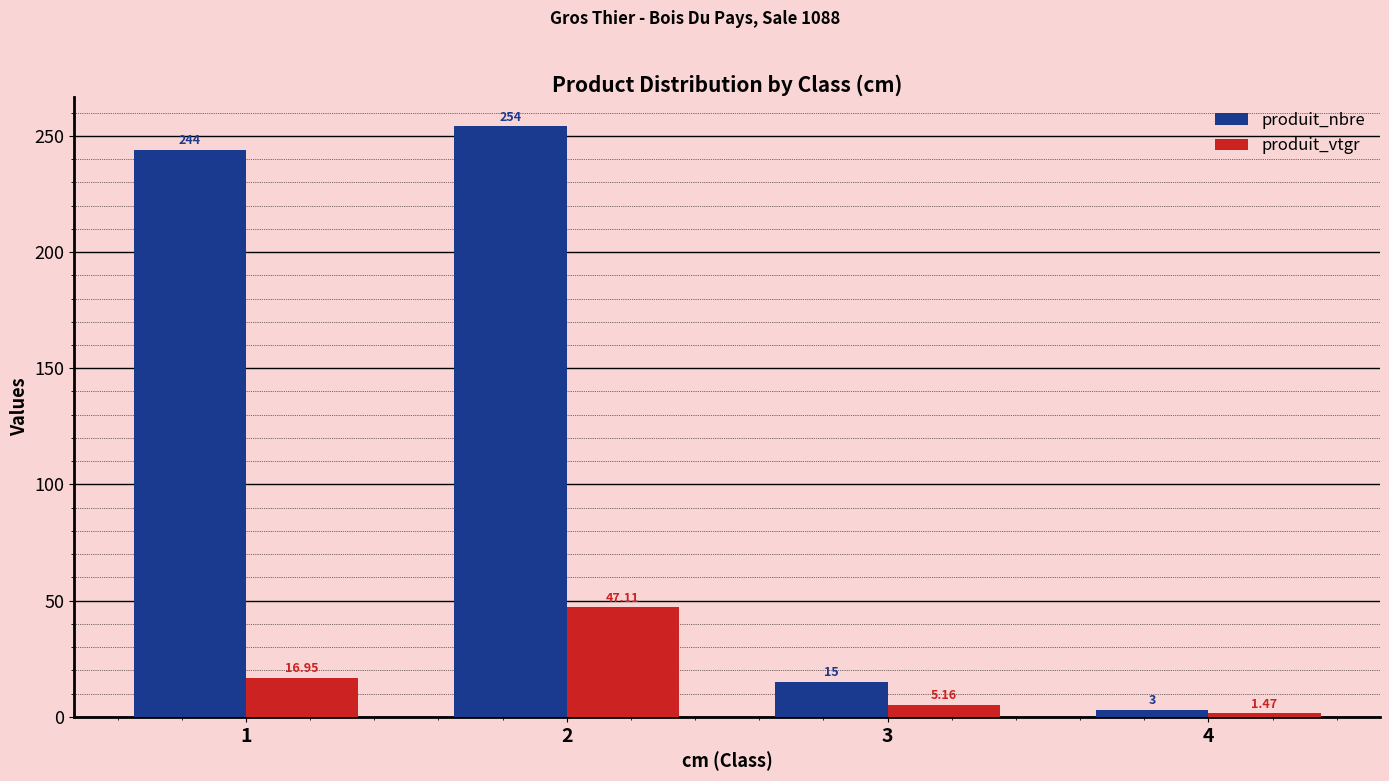

Rank the categories by produit_vtgr value from highest to lowest.

2, 1, 3, 4